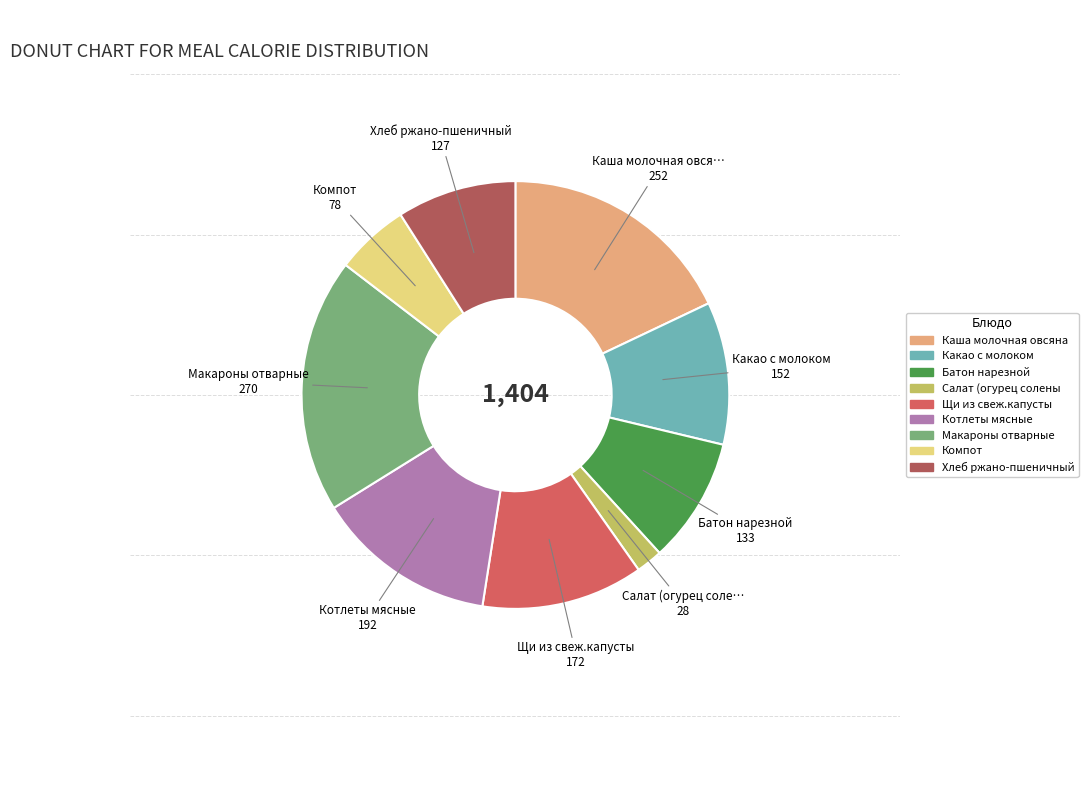

Is there a majority slice in this chart?

No